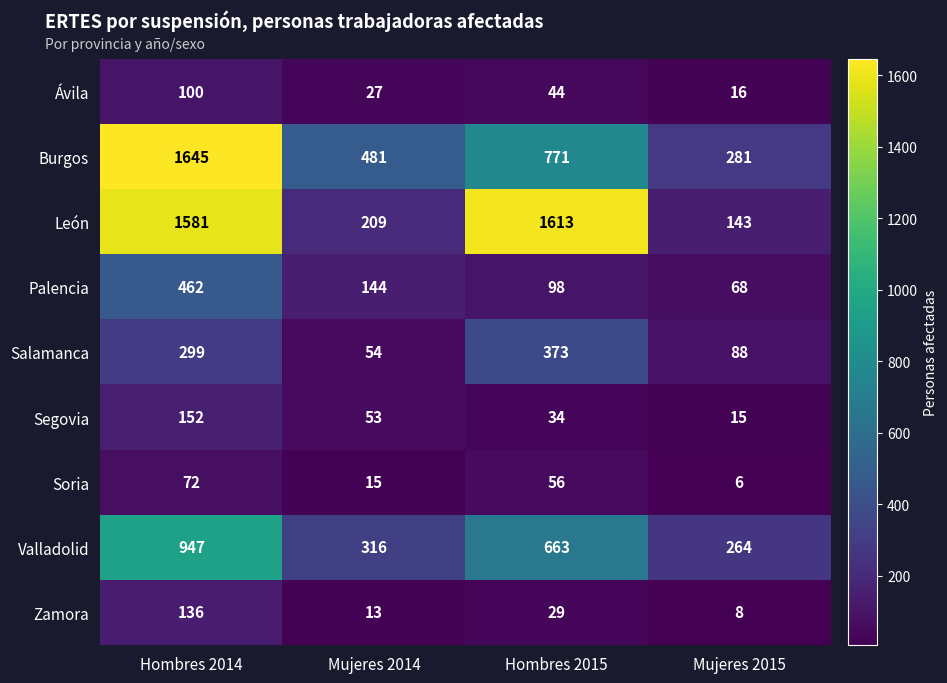

What is the sum of the León values at Hombres 2014 and Mujeres 2014?

1790